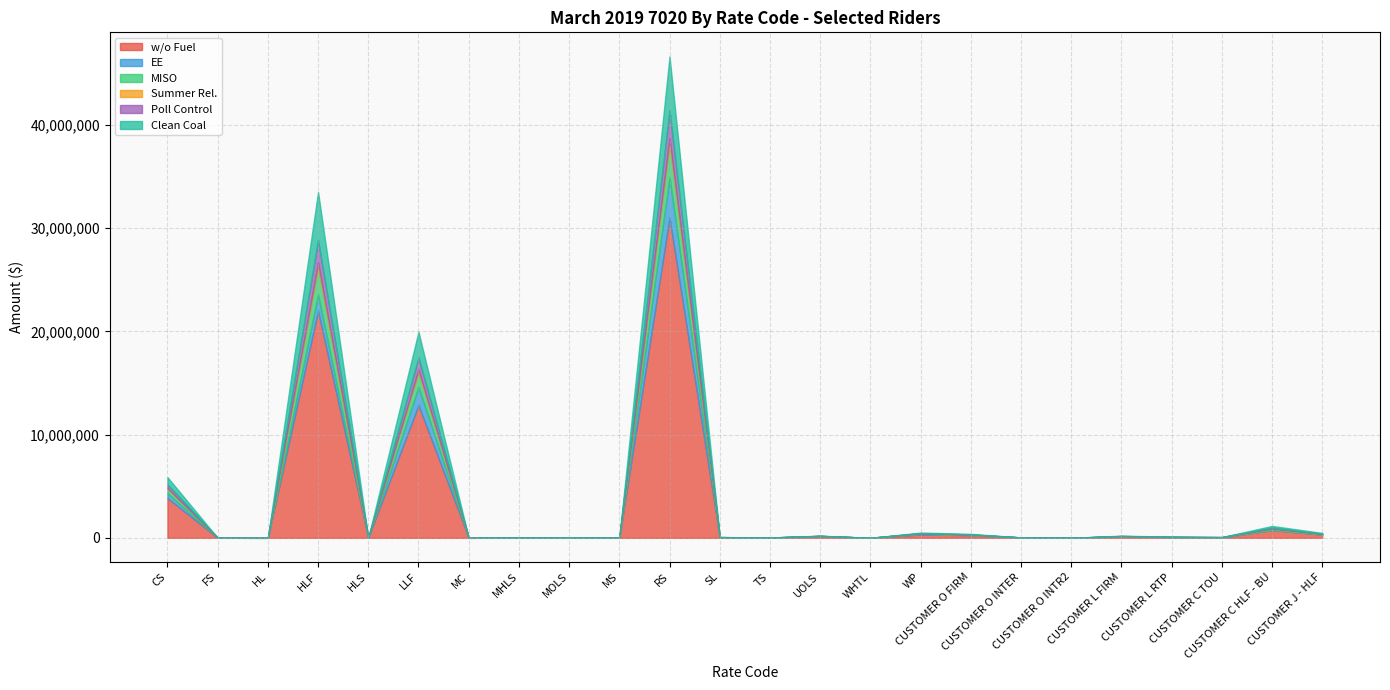

What is the difference between the maximum and minimum values in the MISO series?

3267995.9